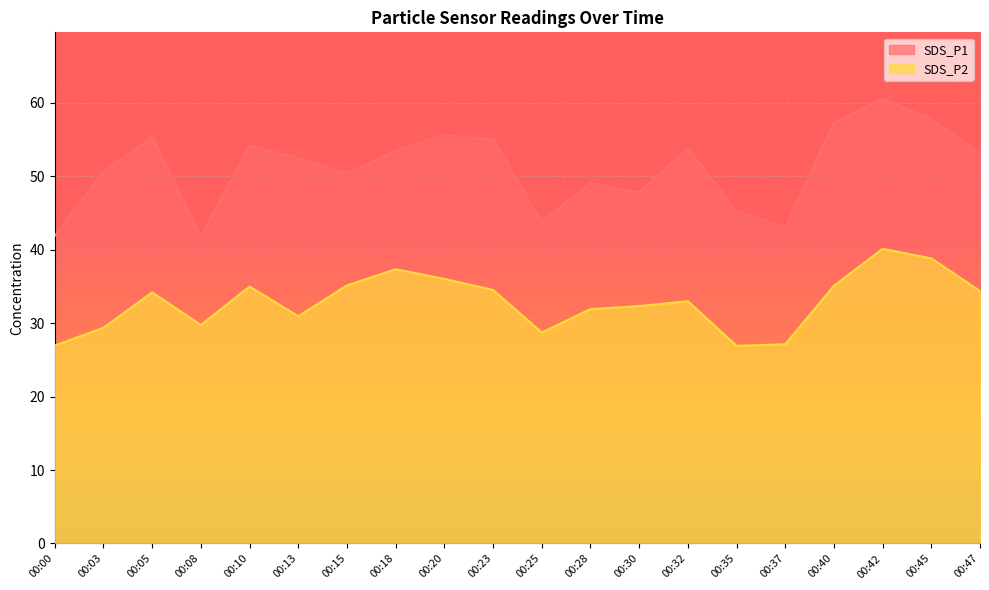

Where is SDS_P1 nearest to the value 51?

00:03